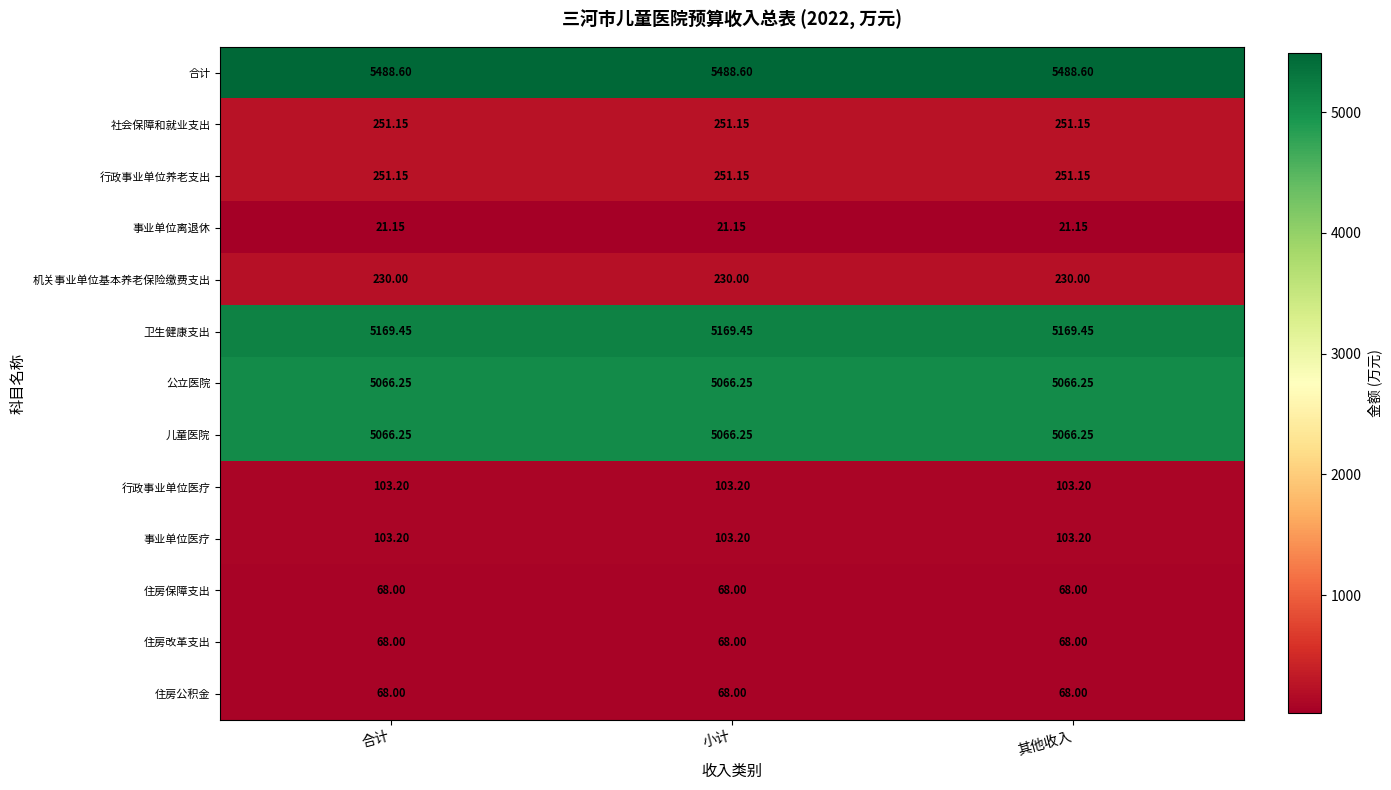

Which series has the largest total across all categories?

合计